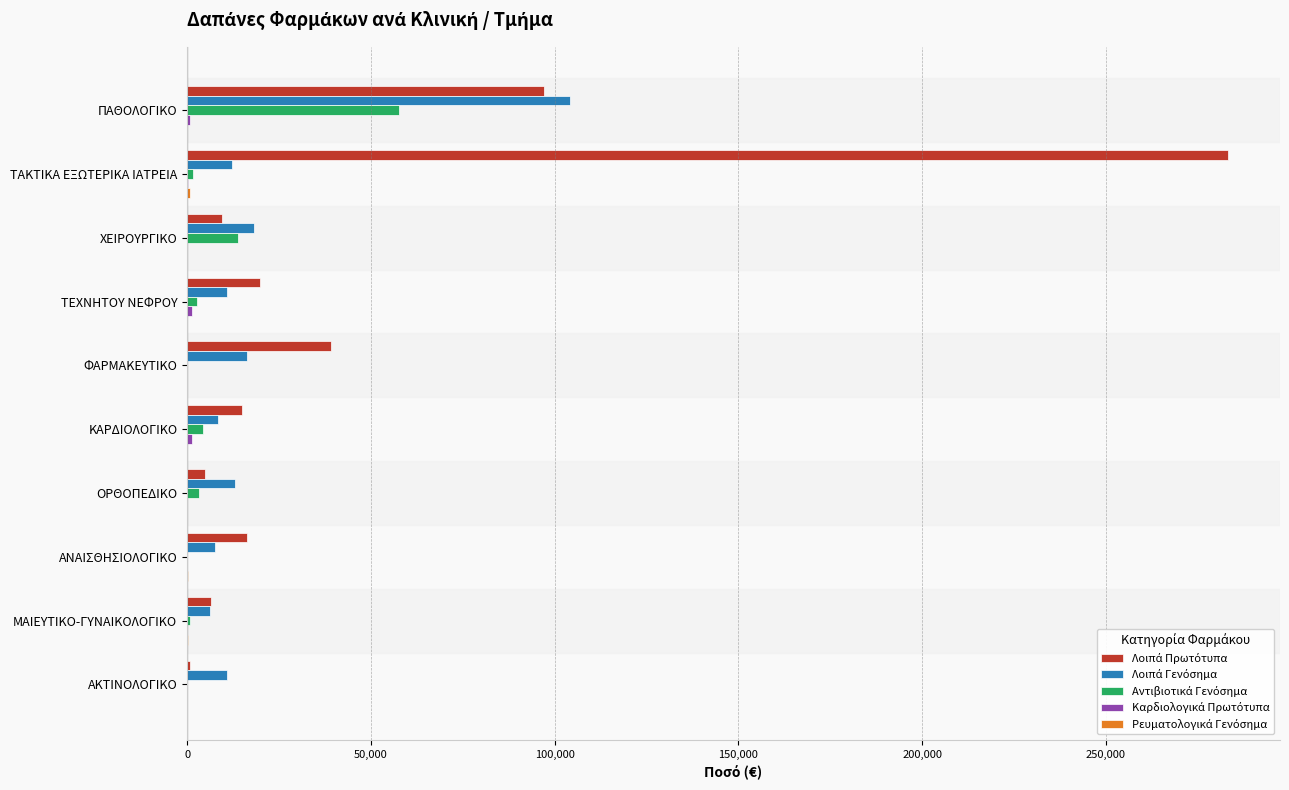

At which category is the sum across all series the highest?

ΤΑΚΤΙΚΑ ΕΞΩΤΕΡΙΚΑ ΙΑΤΡΕΙΑ